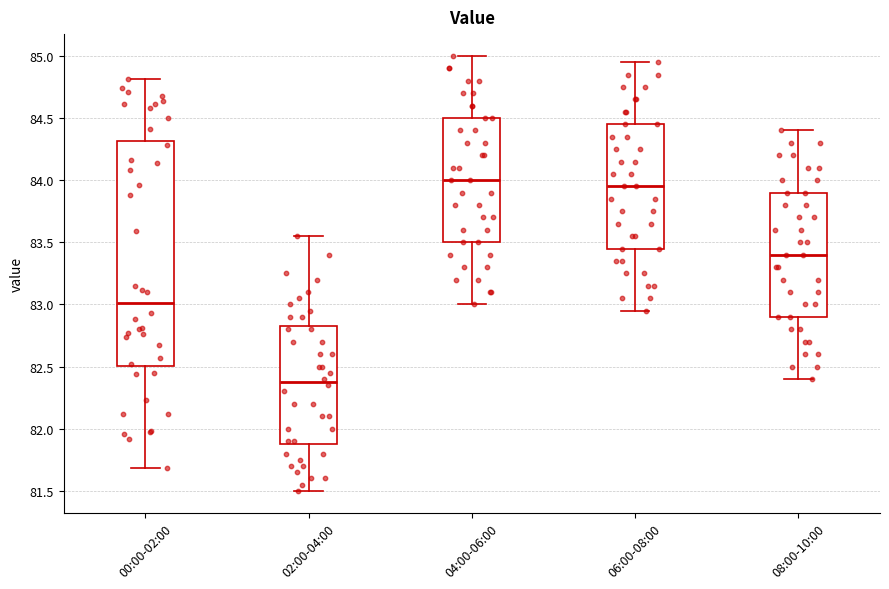

Where does the lower whisker of the box for 08:00-10:00 end on the y-axis? The values are not printed on the chart, so give them approximately, as read against the axis.

82.40